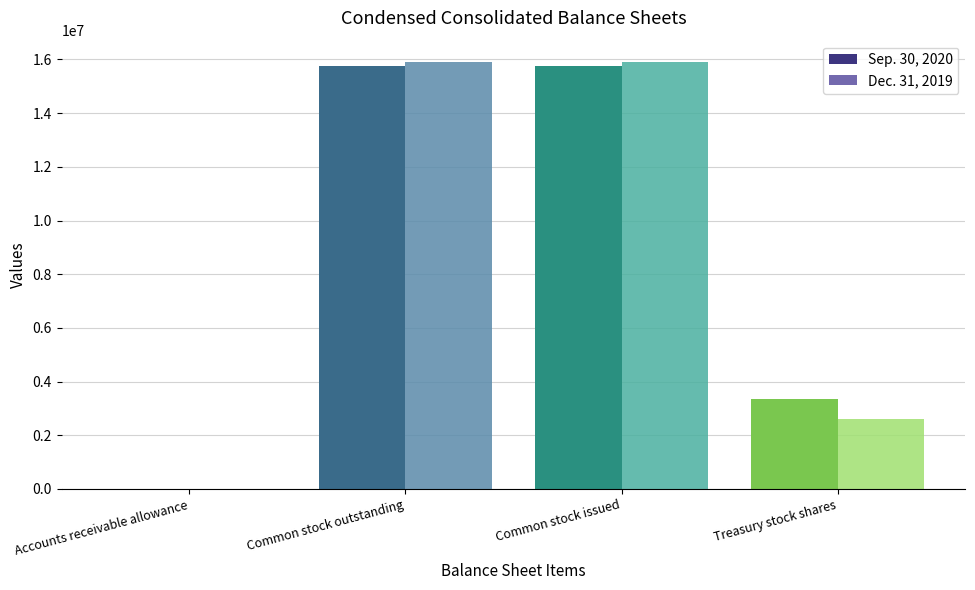

What is the sum of all Sep. 30, 2020 values?

34879641